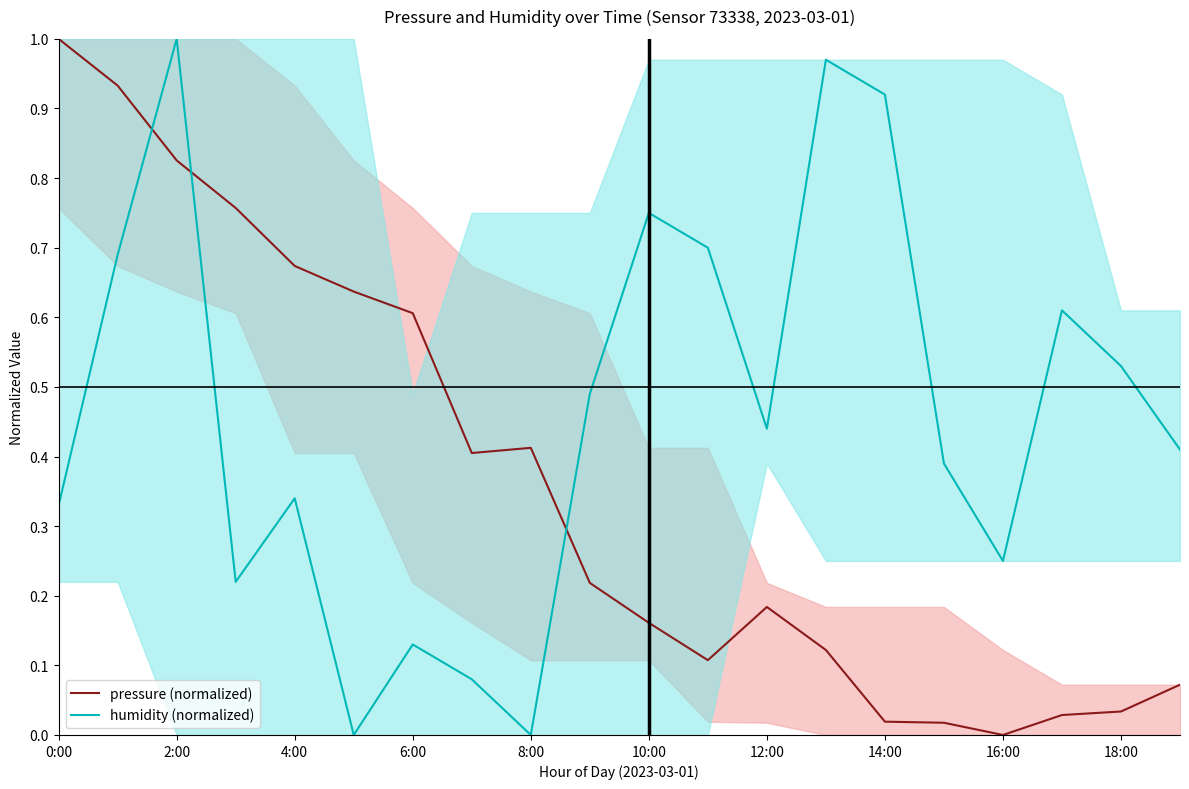

What is the greatest value displayed?

1.0